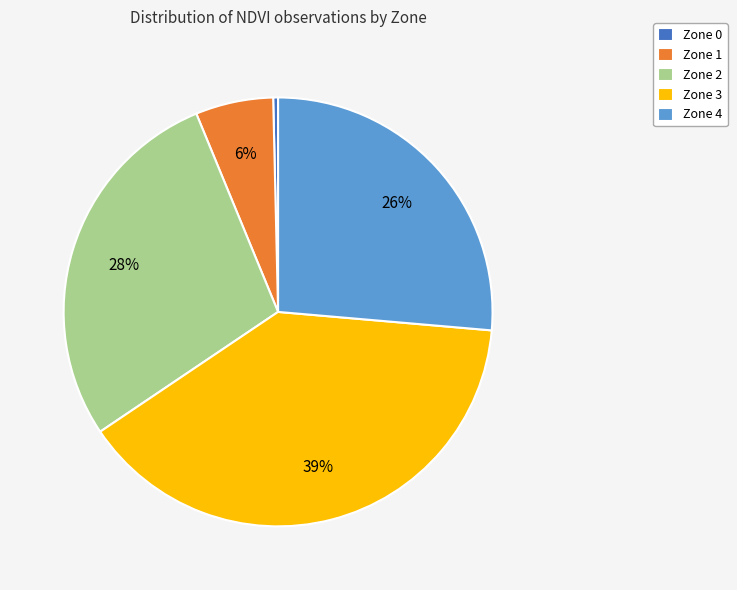

What is the largest slice in the pie chart?

Zone 3